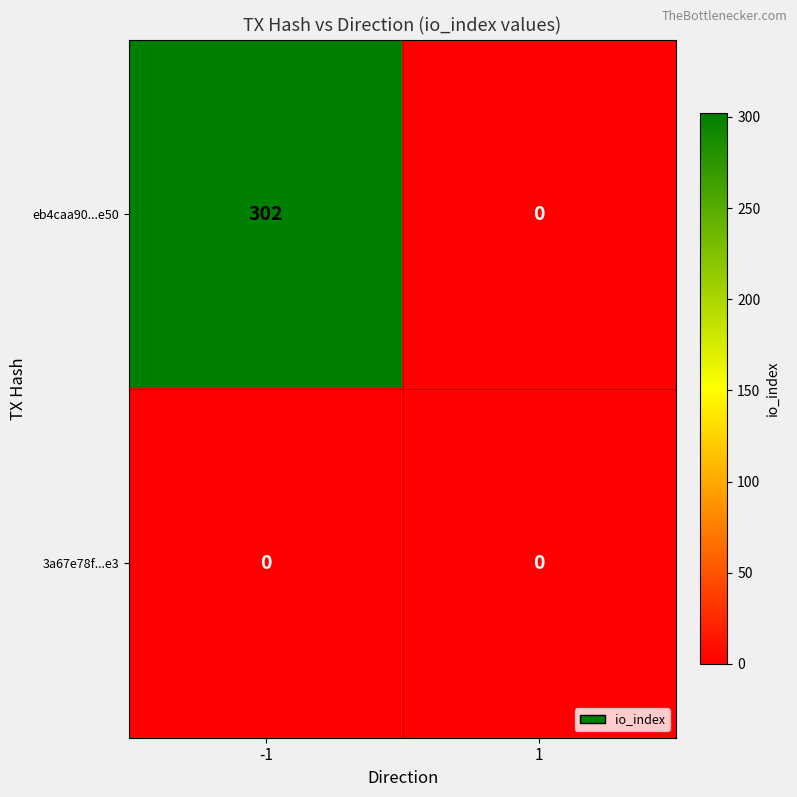

Which series has the widest spread of values?

eb4caa90...e50